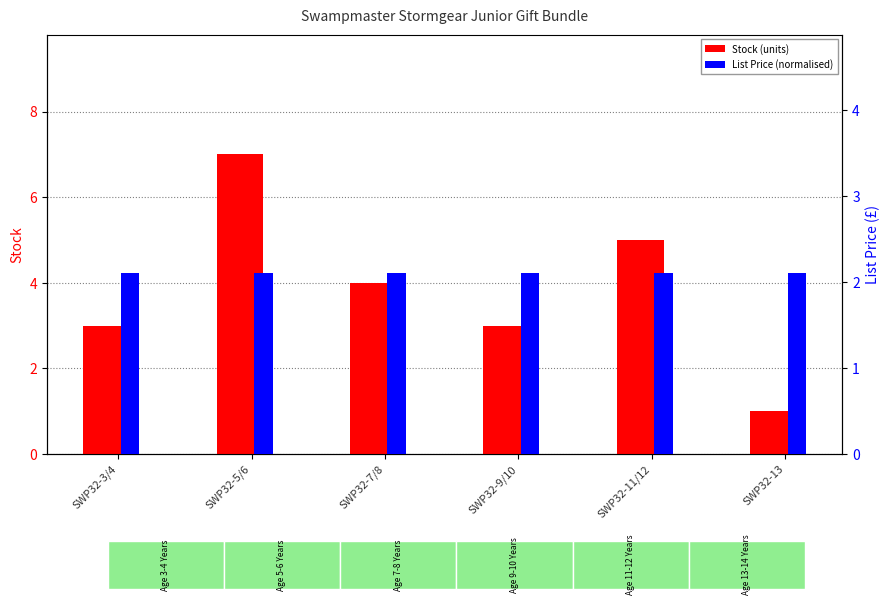

What is the difference between the maximum and minimum values in the Stock (units) series?

6.0